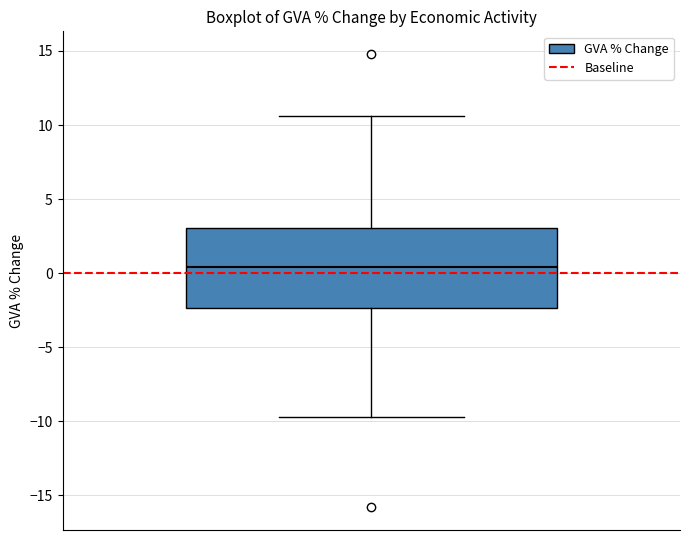

Read this box plot against the y-axis: the position of the median line, the range covered by the box, and the ends of both whiskers. The values are not printed on the chart, so give them approximately, as read against the axis.

median 0.5, box -2.5 to 3.0, whiskers -9.5 to 10.5